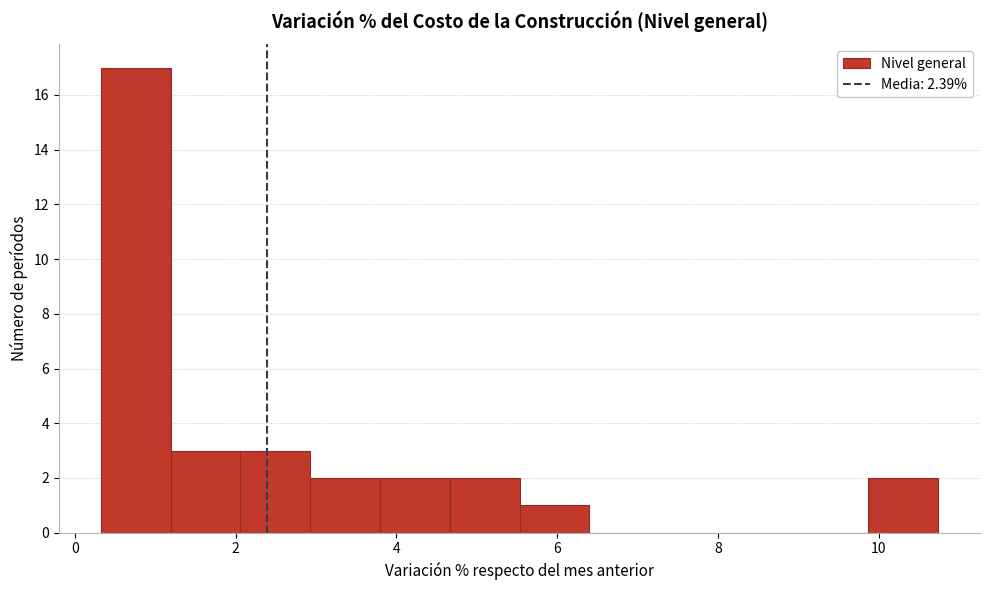

What is the height of the bar covering 2.0 to 3.0 on the x-axis? Neither the bar edges nor the heights are printed on the chart, so give them approximately, as read against the axes.

3